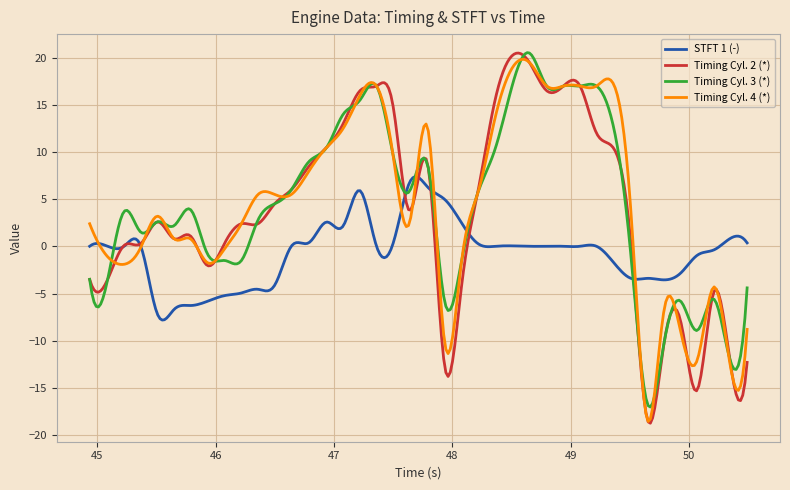

What is the highest value of the Timing Cyl. 2 (*) series?

20.5